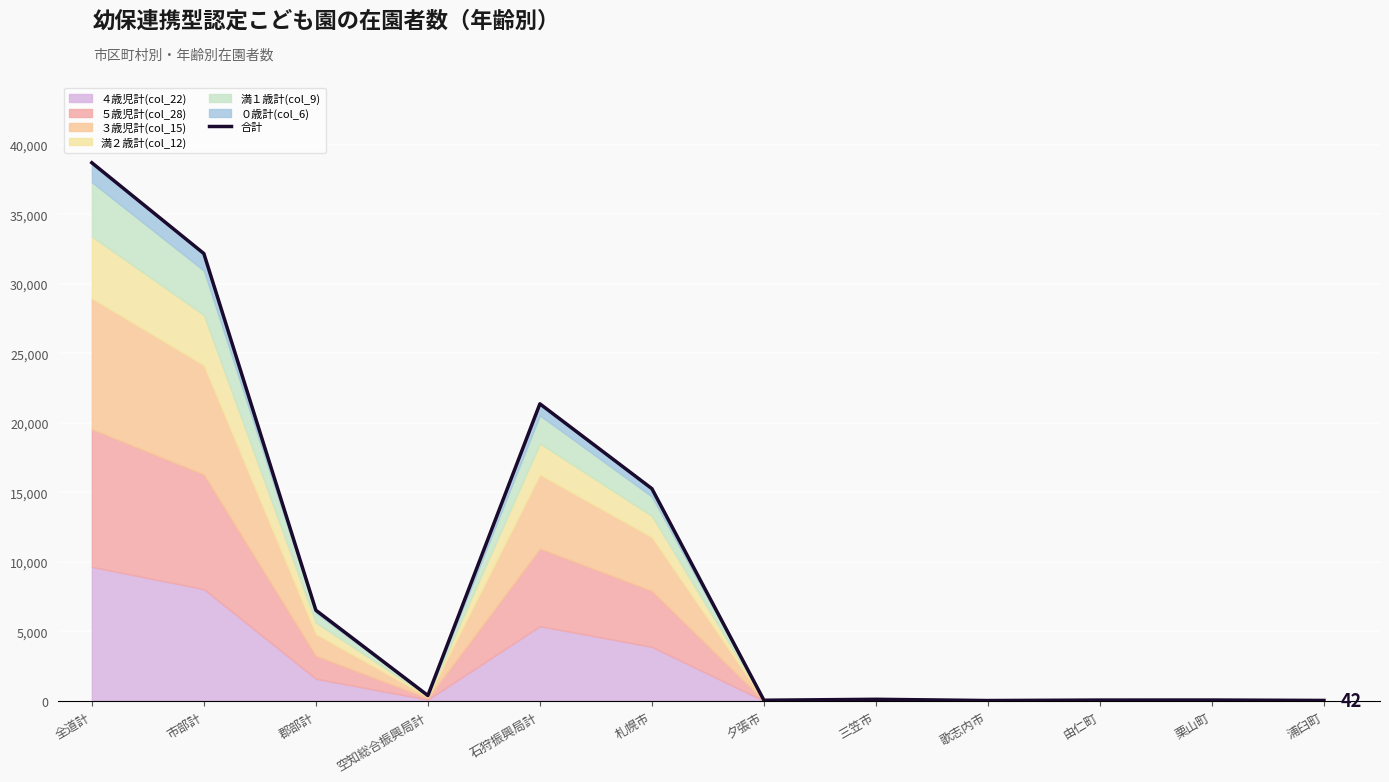

Where is the data nearest to the value 19366?

石狩振興局計